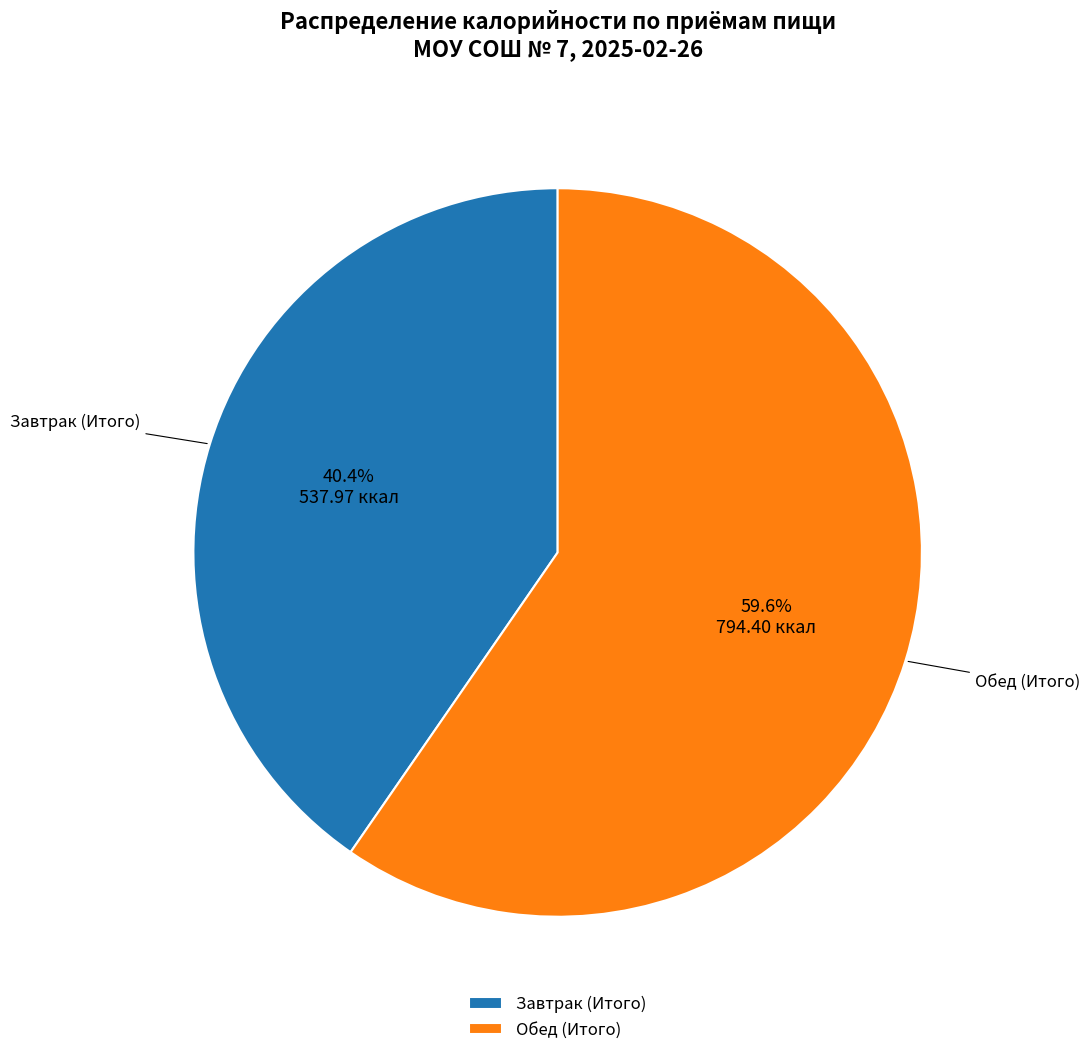

How many segments does this pie chart have?

2